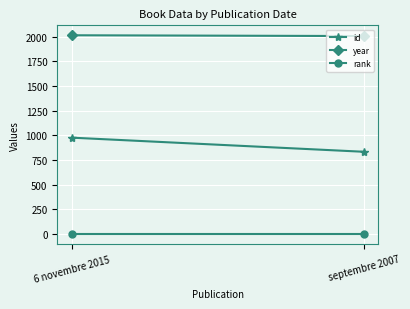

Which series has the widest spread of values?

id